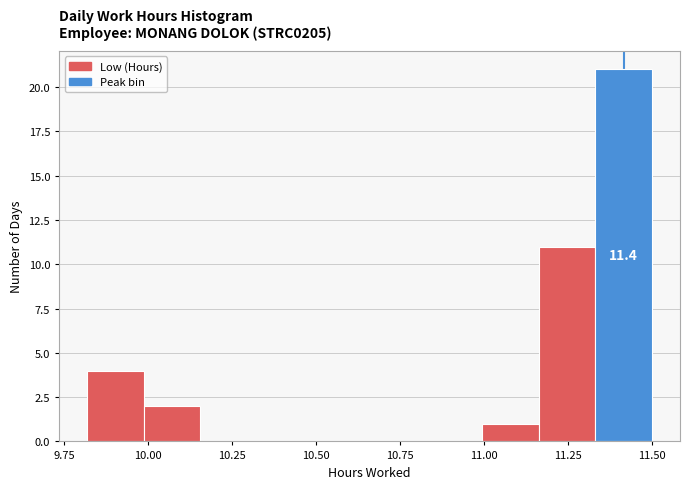

Read against the x-axis, roughly where is the centre of the tallest bar?

11.40